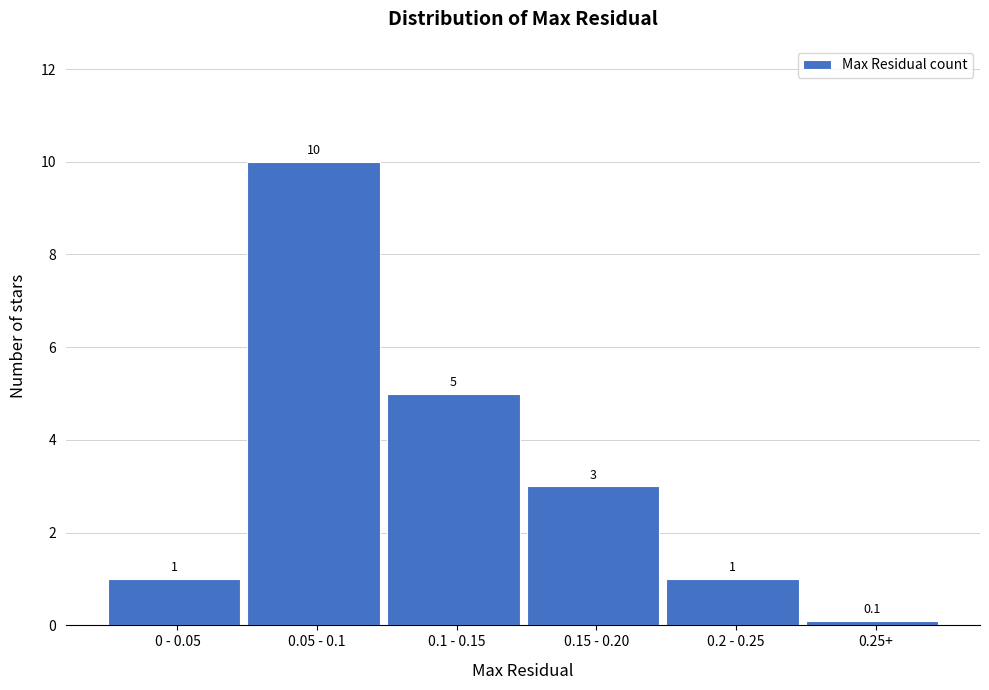

Reading right to left, extract all data points from this chart.

0.25+=0.1	0.2 - 0.25=1.0	0.15 - 0.20=3.0	0.1 - 0.15=5.0	0.05 - 0.1=10.0	0 - 0.05=1.0